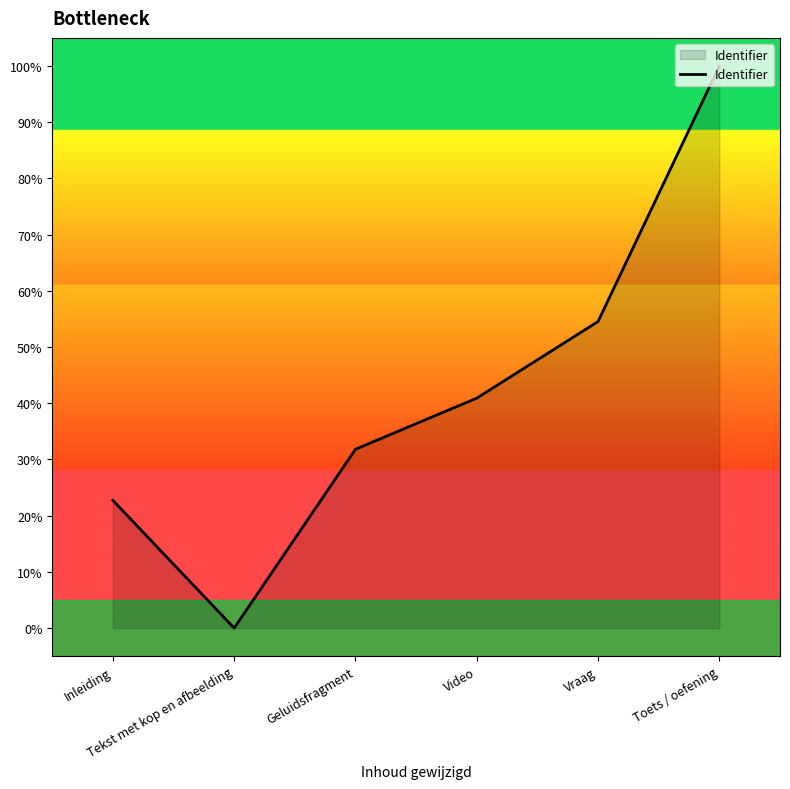

What is the difference between the second highest and minimum values?

54.5